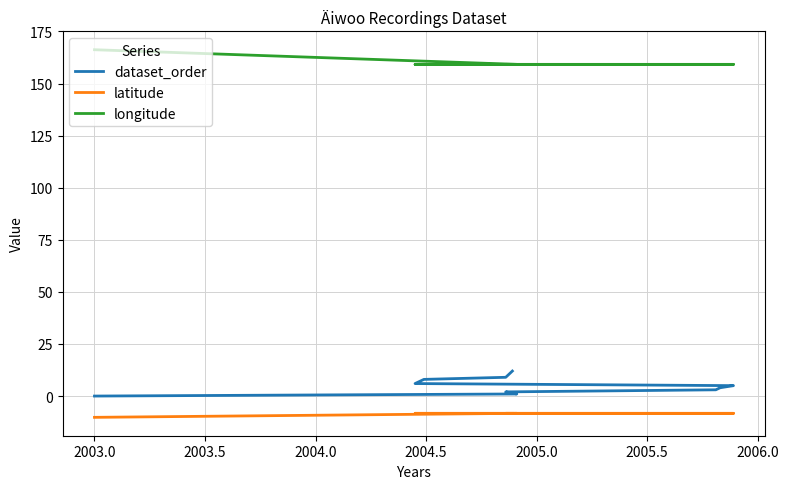

What is the smallest value displayed?

-10.2